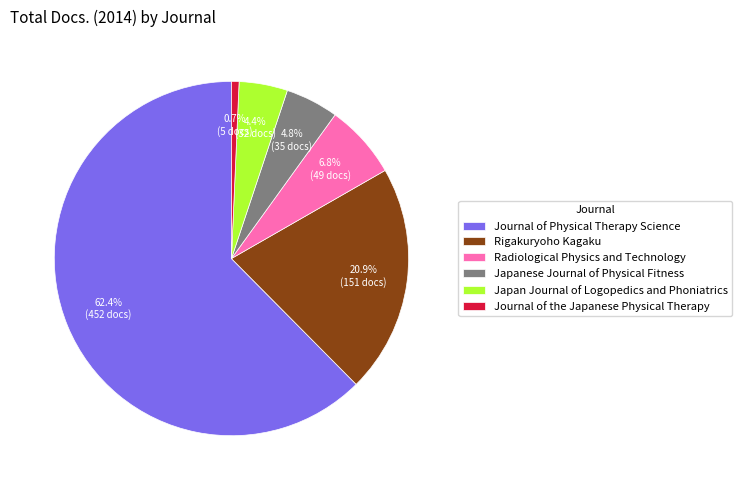

How much of the chart is everything except Rigakuryoho Kagaku?

79.1%